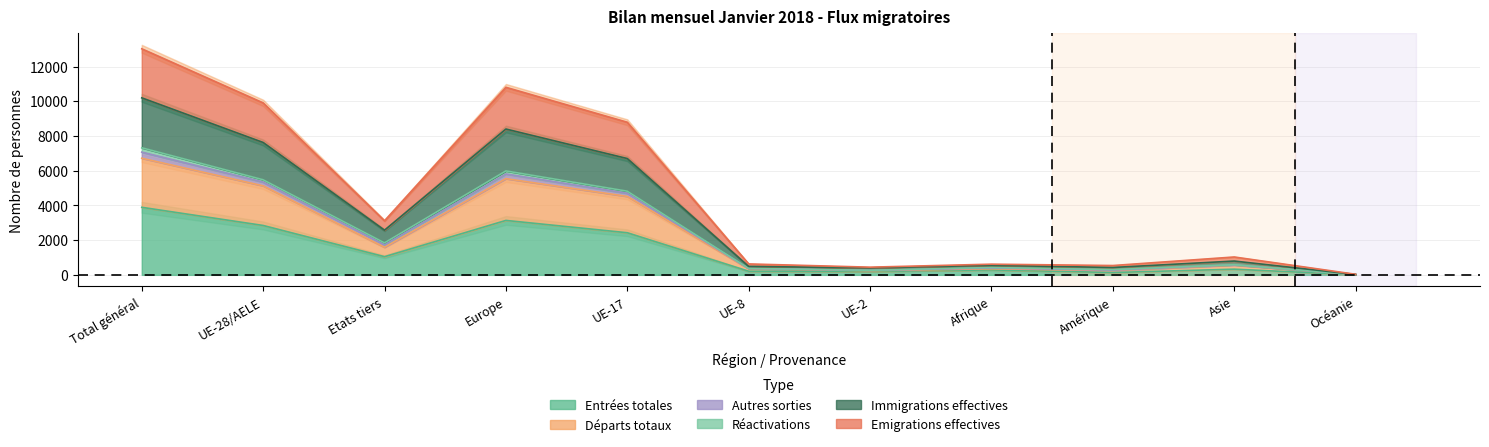

In Départs totaux, how many points are lower than both neighbors (excluding endpoints)?

3